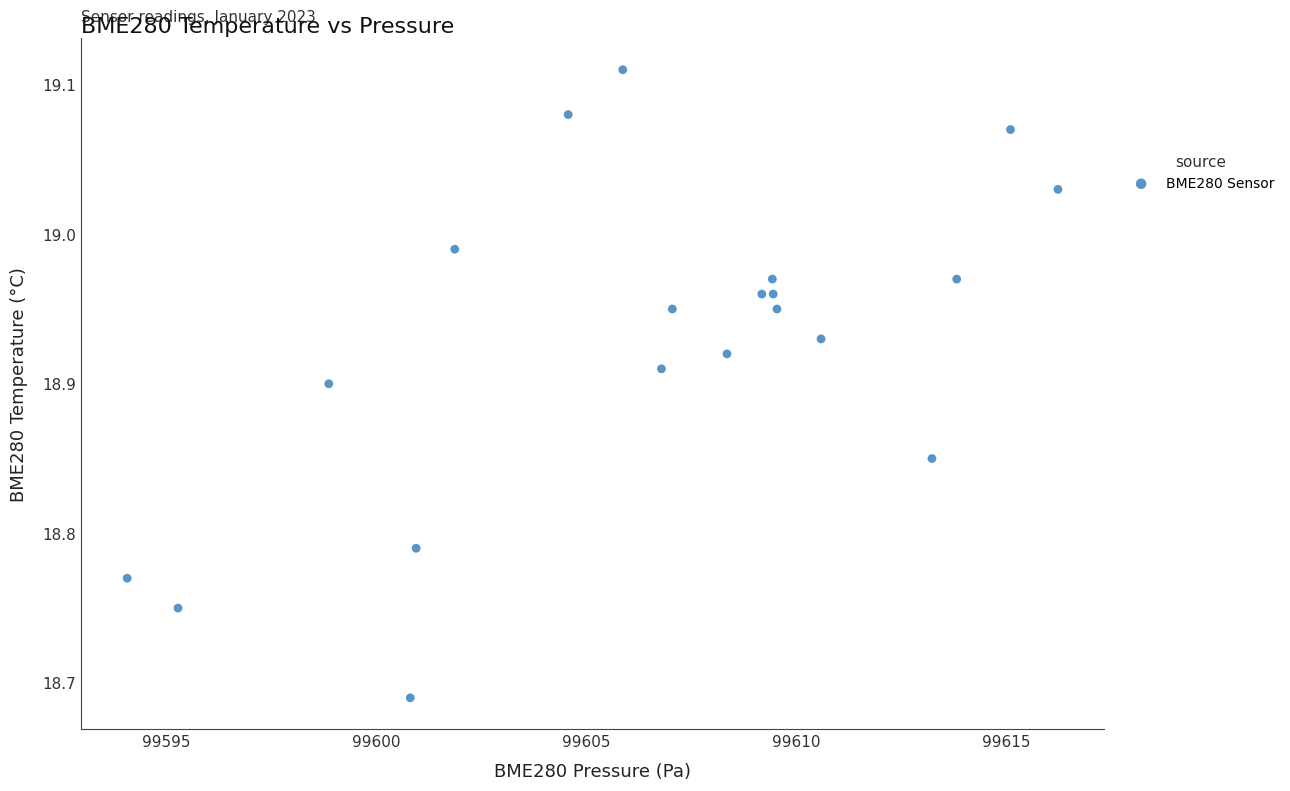

What is the range of Y values (max minus min)?

0.4